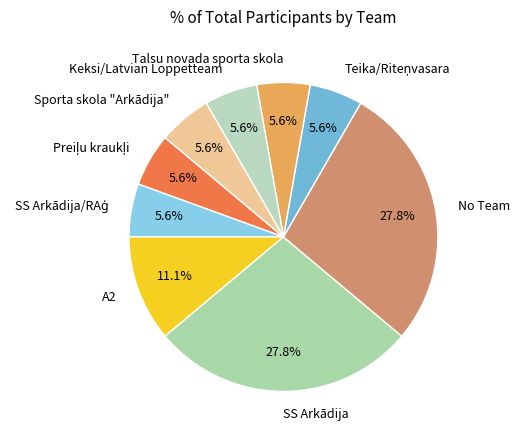

Does Sporta skola "Arkādija" represent more than half of the total?

No